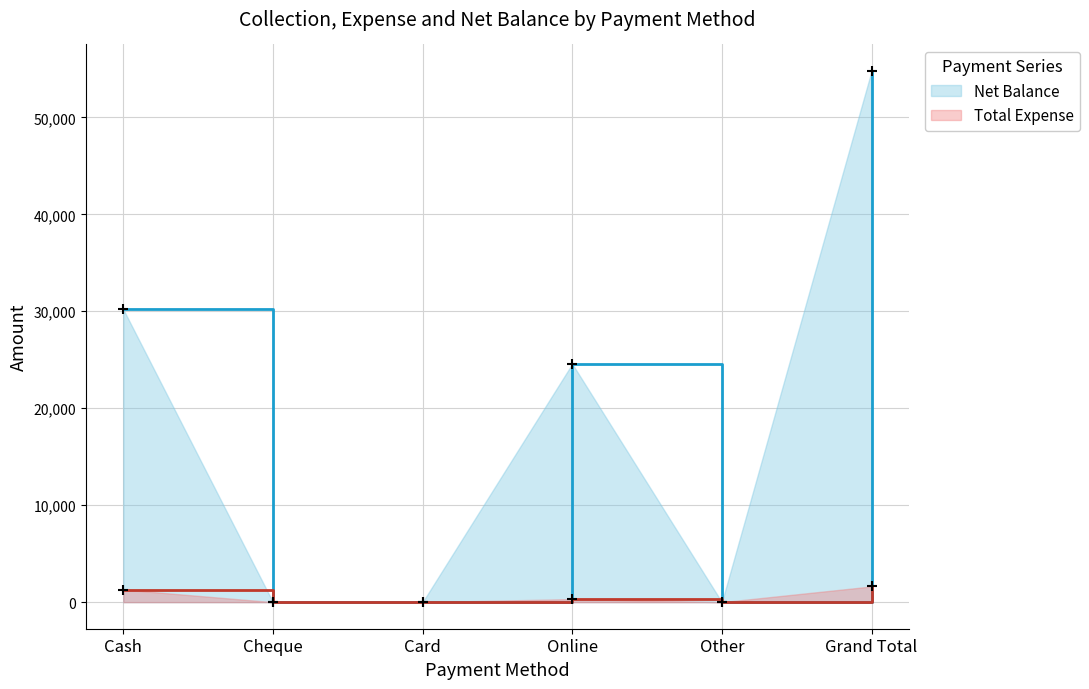

What is the sum of all Total Expense values?

3238